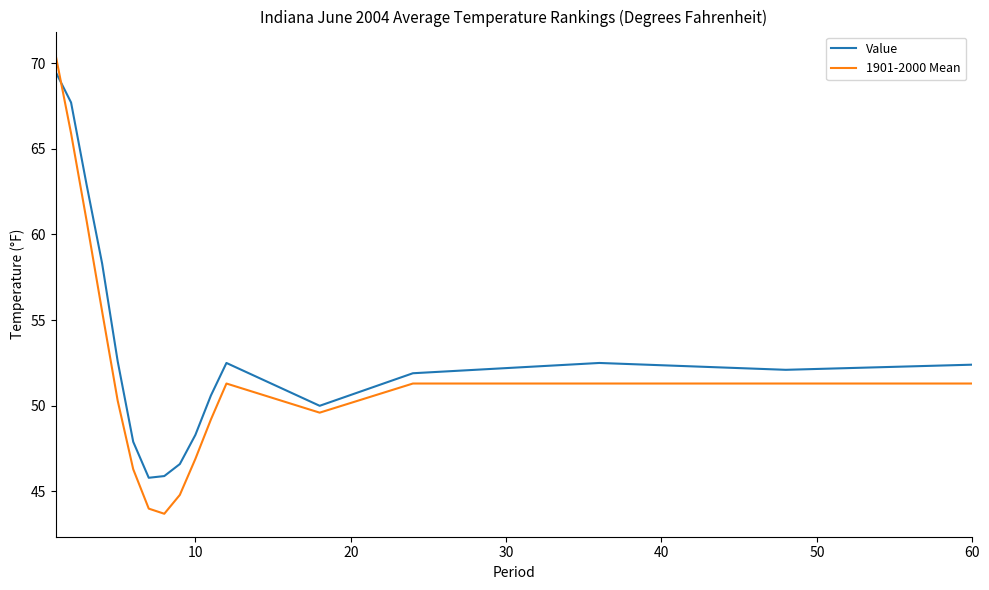

What is the difference between the maximum and second lowest values in the Value series?

23.6